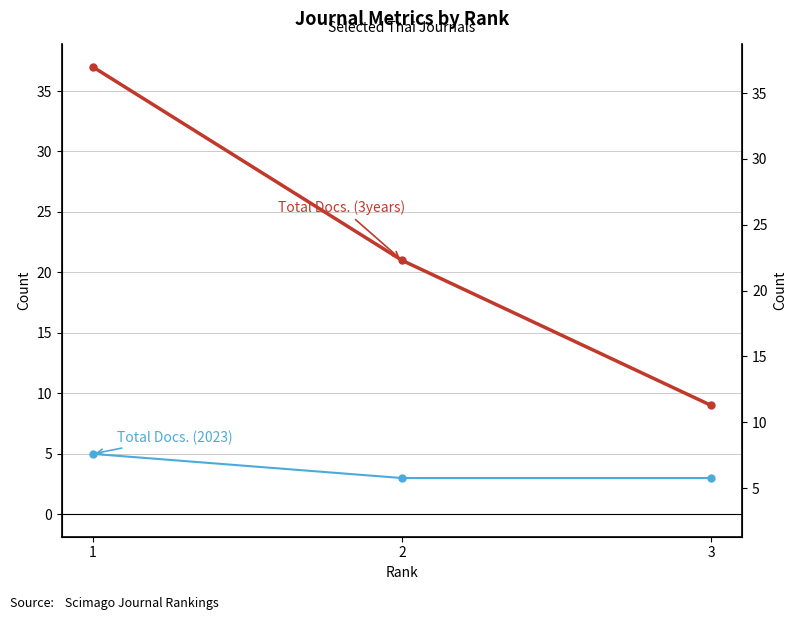

What are all the series names shown in the legend?

Total Docs. (2023), Total Docs. (3years)